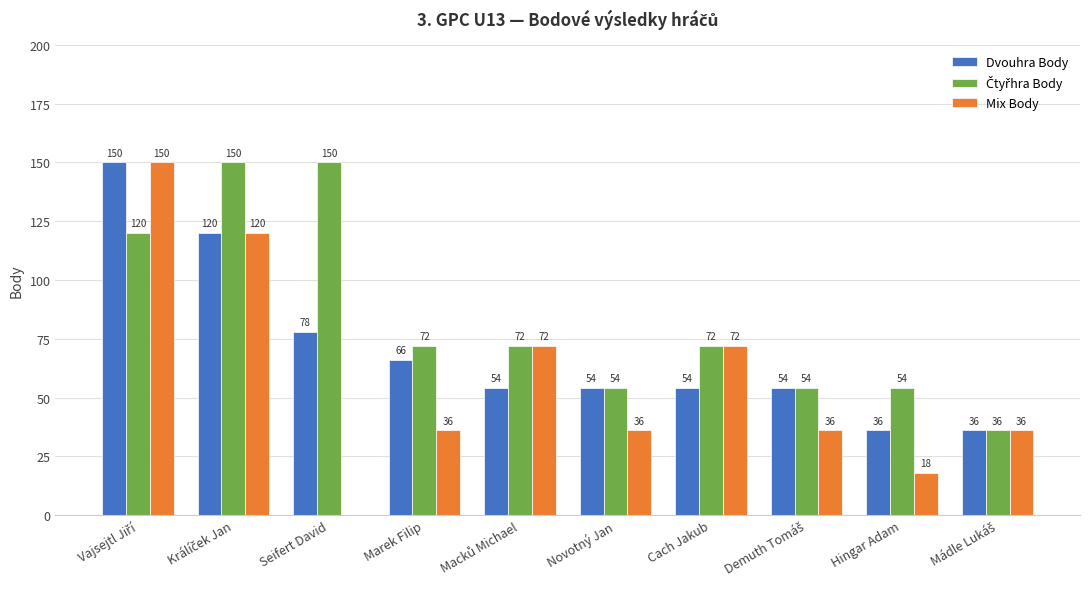

Count the number of data series in this chart.

3